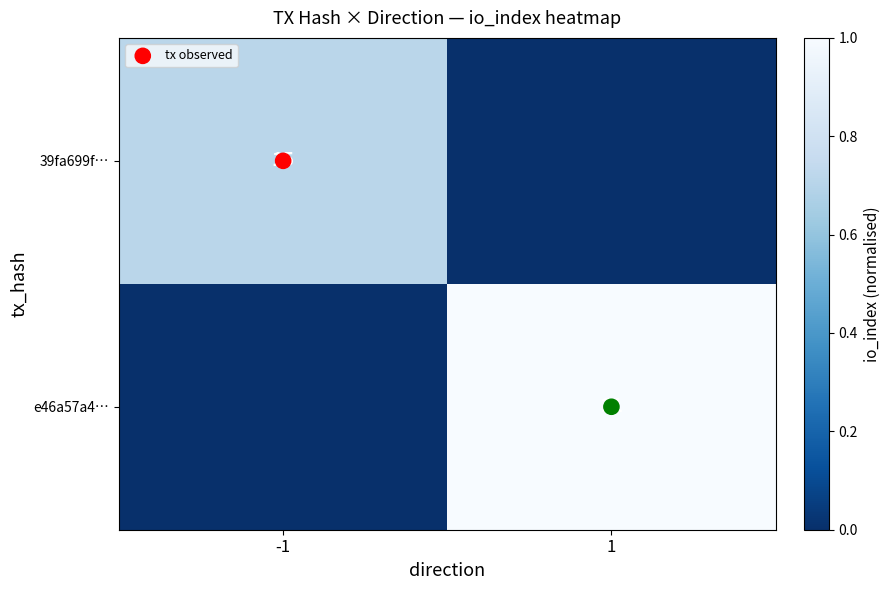

What is the sum of the e46a57a4… values at -1 and 1?

1.0